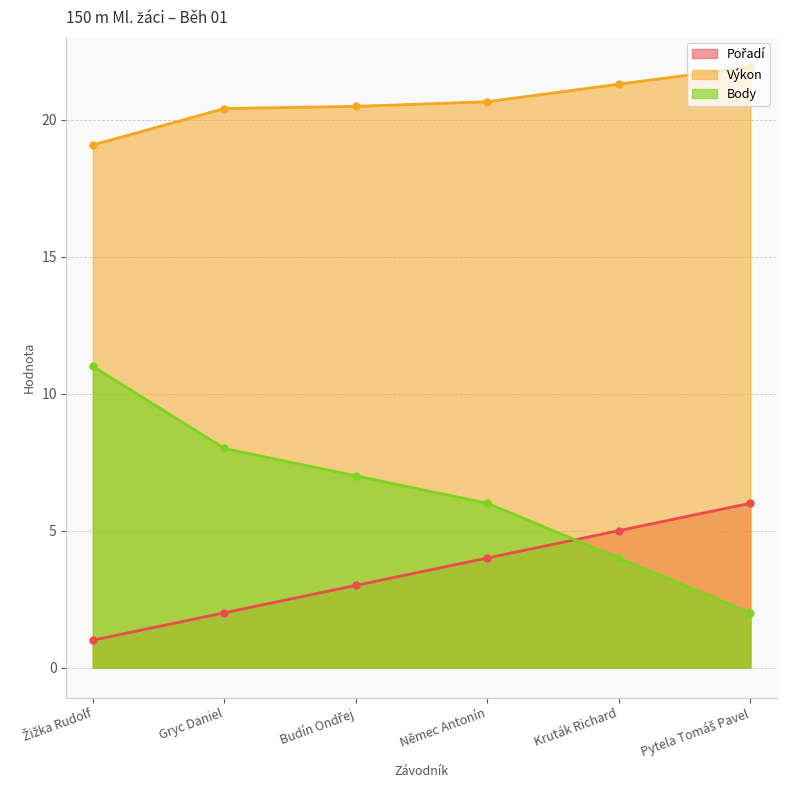

How many data points in Body are less than 7?

3